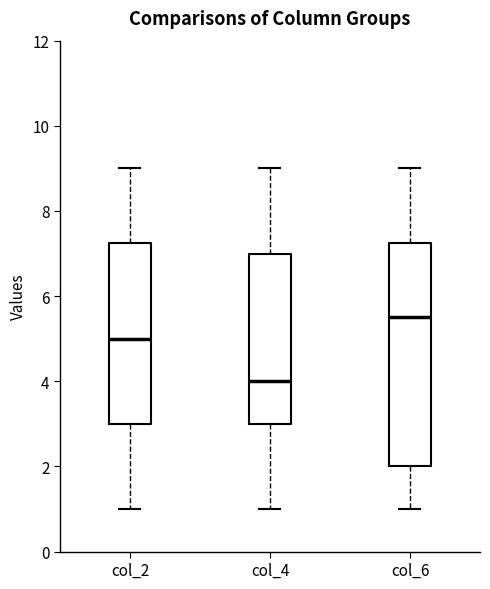

Reading left to right, read every box against the y-axis: the position of its median line, the range the box covers, and the ends of its whiskers. The values are not printed on the chart, so give them approximately, as read against the axis.

col_2: median 5.0, box 3.0 to 7.2, whiskers 1.0 to 9.0
col_4: median 4.0, box 3.0 to 7.0, whiskers 1.0 to 9.0
col_6: median 5.6, box 2.0 to 7.2, whiskers 1.0 to 9.0